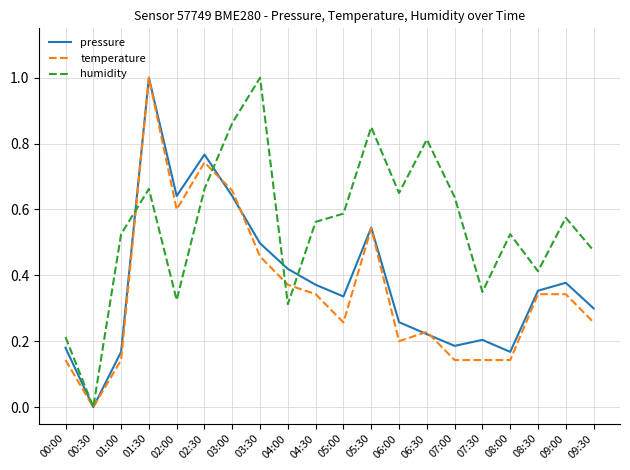

Which series changed the most between 04:00 and 05:30?

humidity